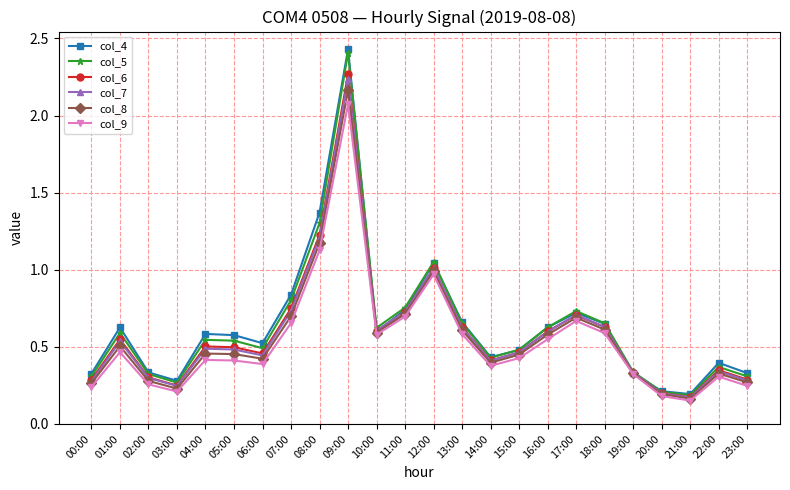

Is it true that col_5 equals 0.9 at 13:00?

False